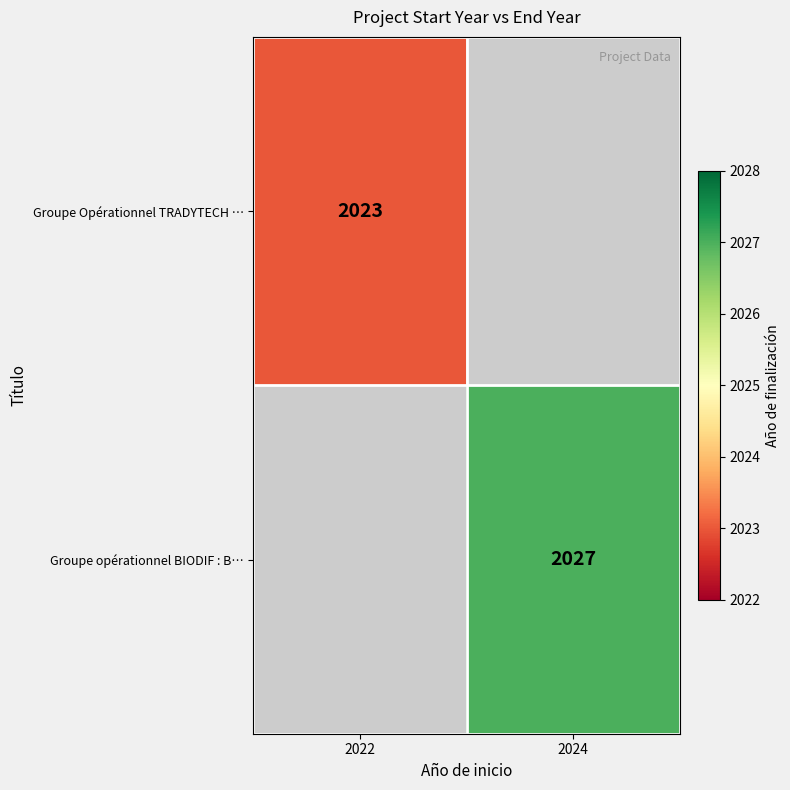

Between 2024 and 2022, which is larger?

2022